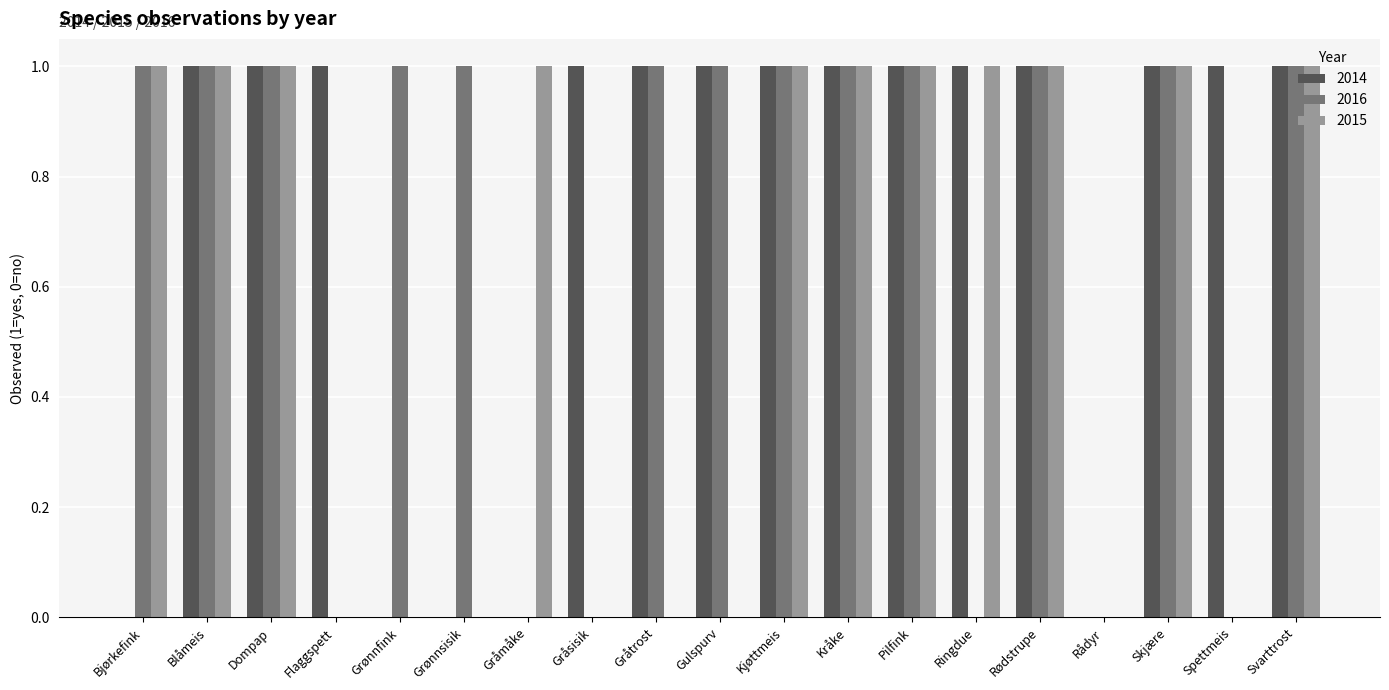

What is the total value across all series at Grønnsisik?

1